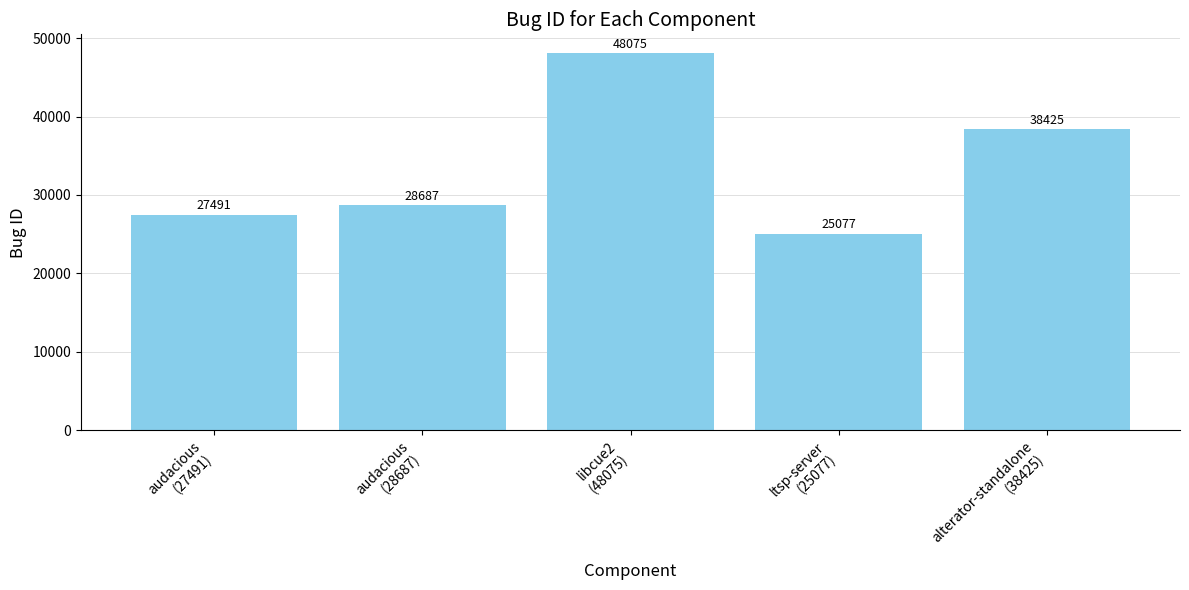

What is the minimum value shown in the chart?

25077